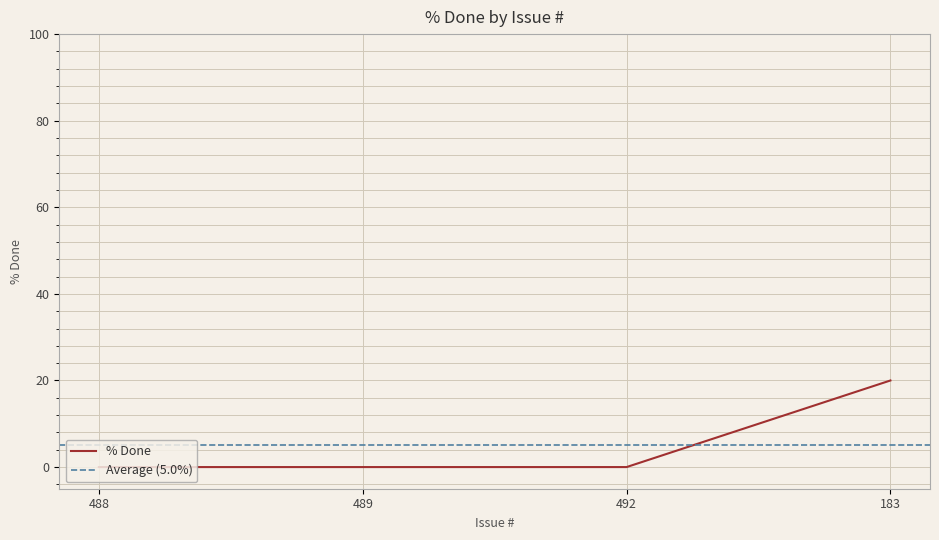

Is it true that the value at 183 is 20?

True